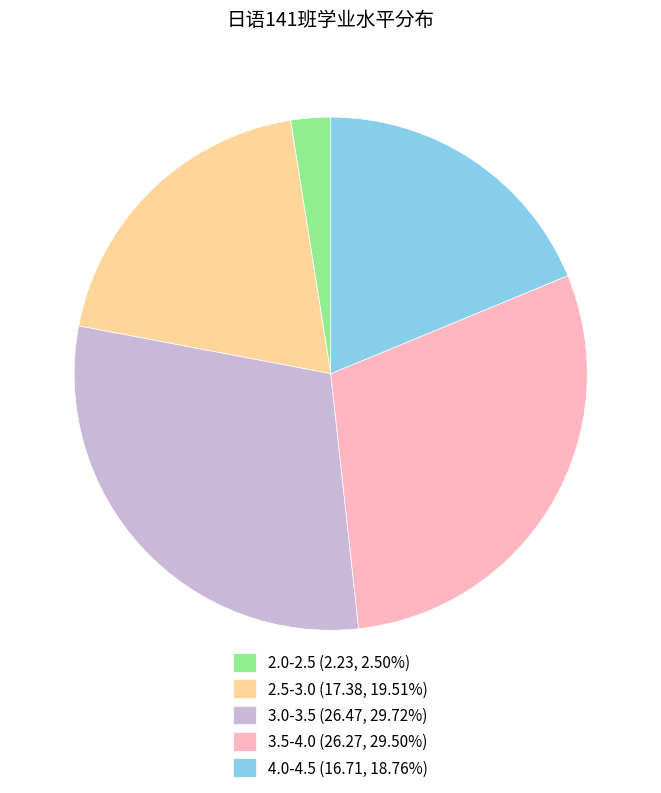

What is the ratio of the value at 3.5-4.0 (26.27, 29.50%) to the value at 3.0-3.5 (26.47, 29.72%)?

1.0